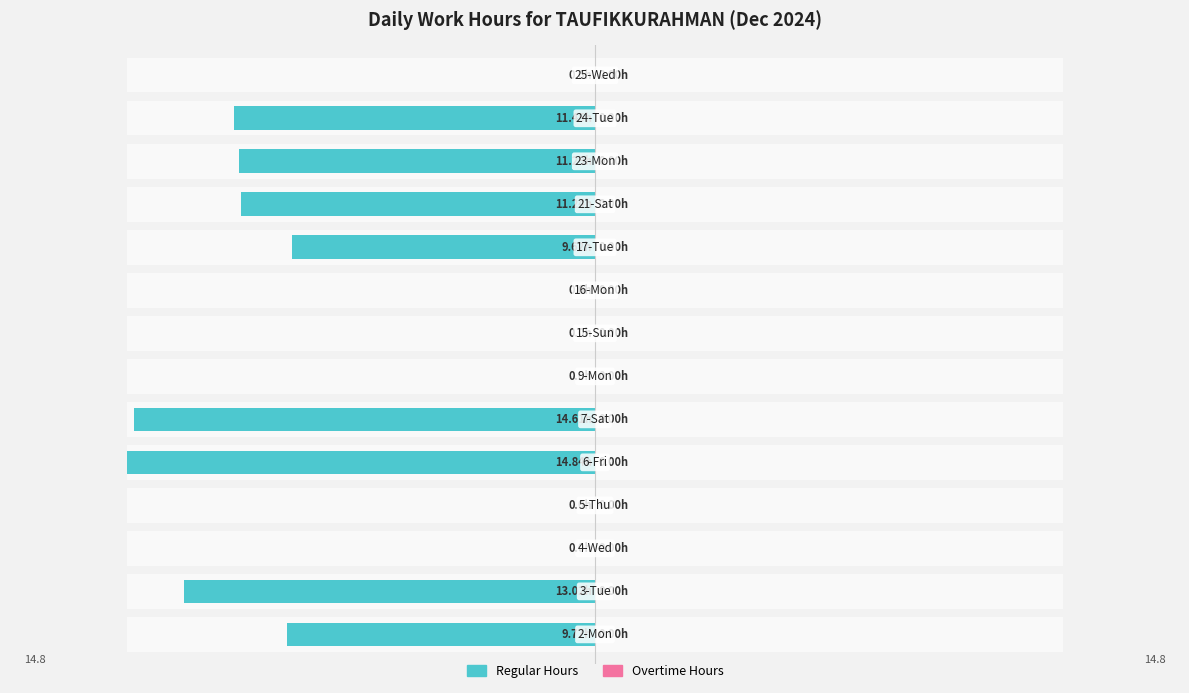

At which label does Regular Hours first exceed -9?

2